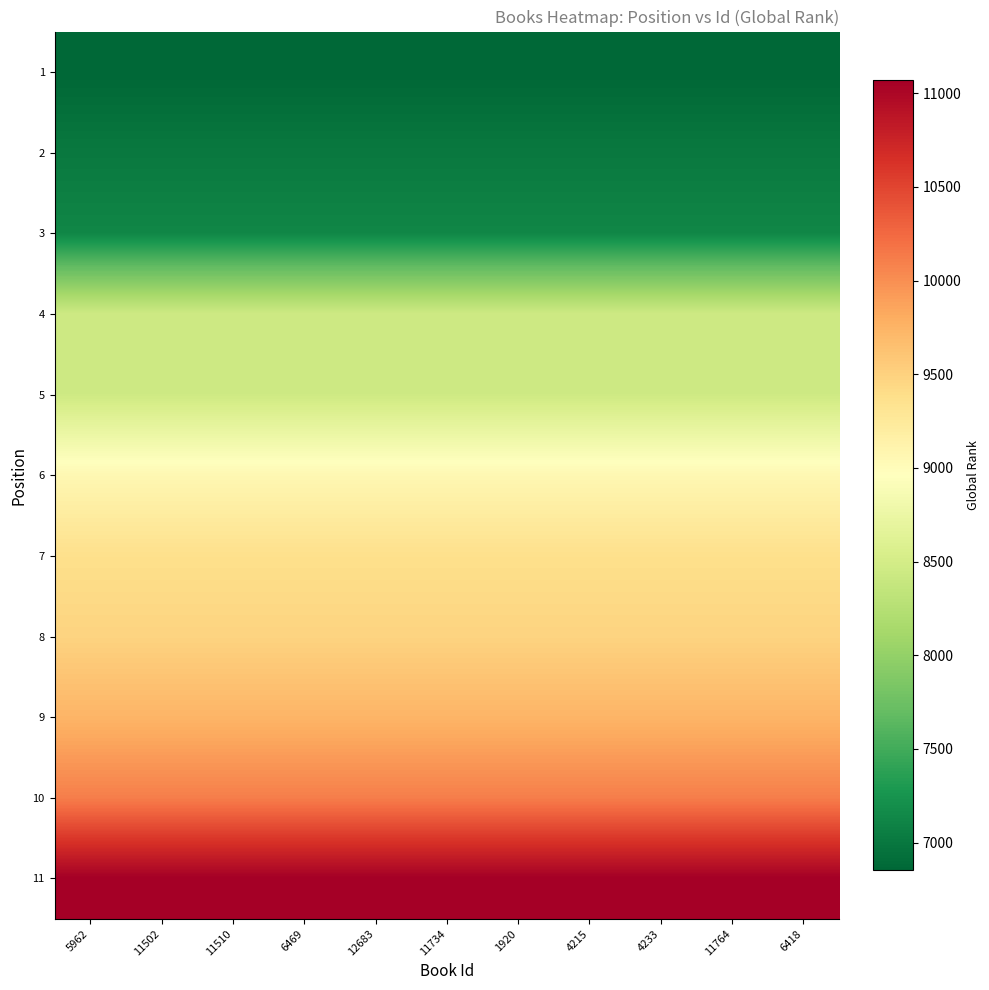

Which has a higher value, 4233 or 12683?

4233